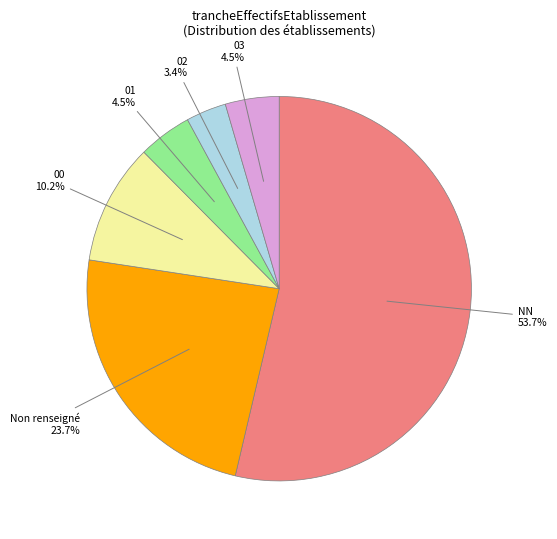

To the nearest percent, what is the average slice percentage?

17%